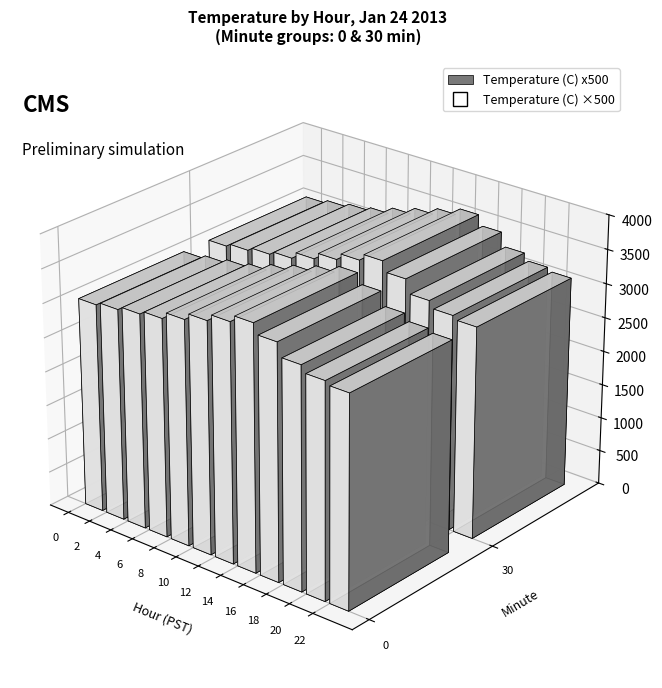

The chart shows a value of 8.1 at 6. True or false?

False